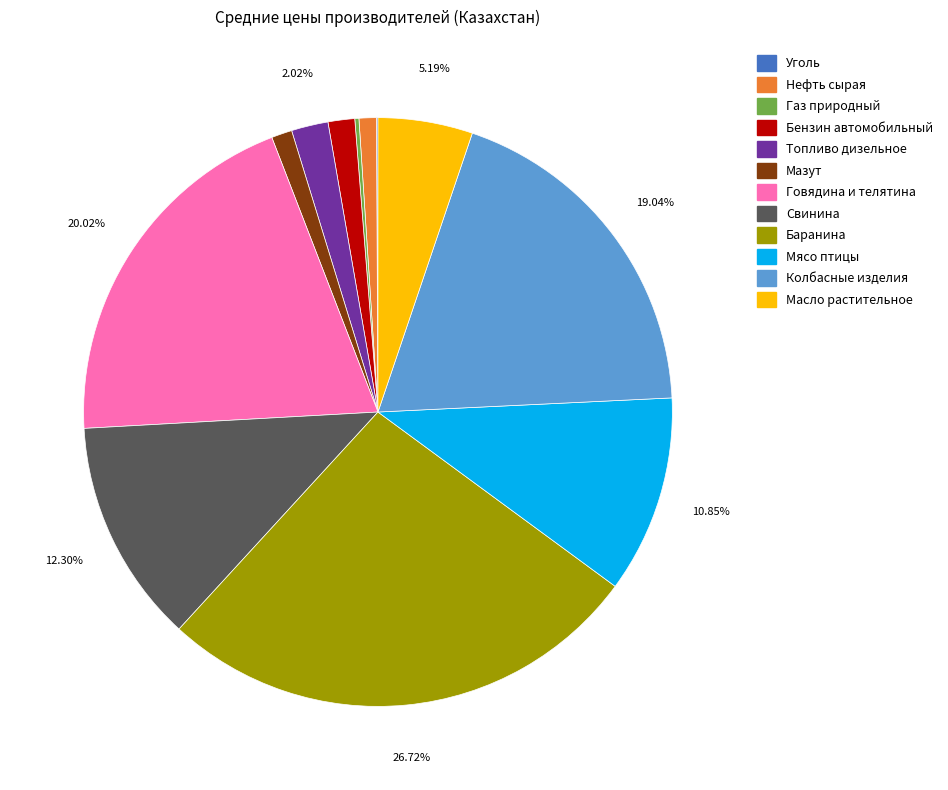

Do Мазут and Топливо дизельное together represent more than half of the pie?

No